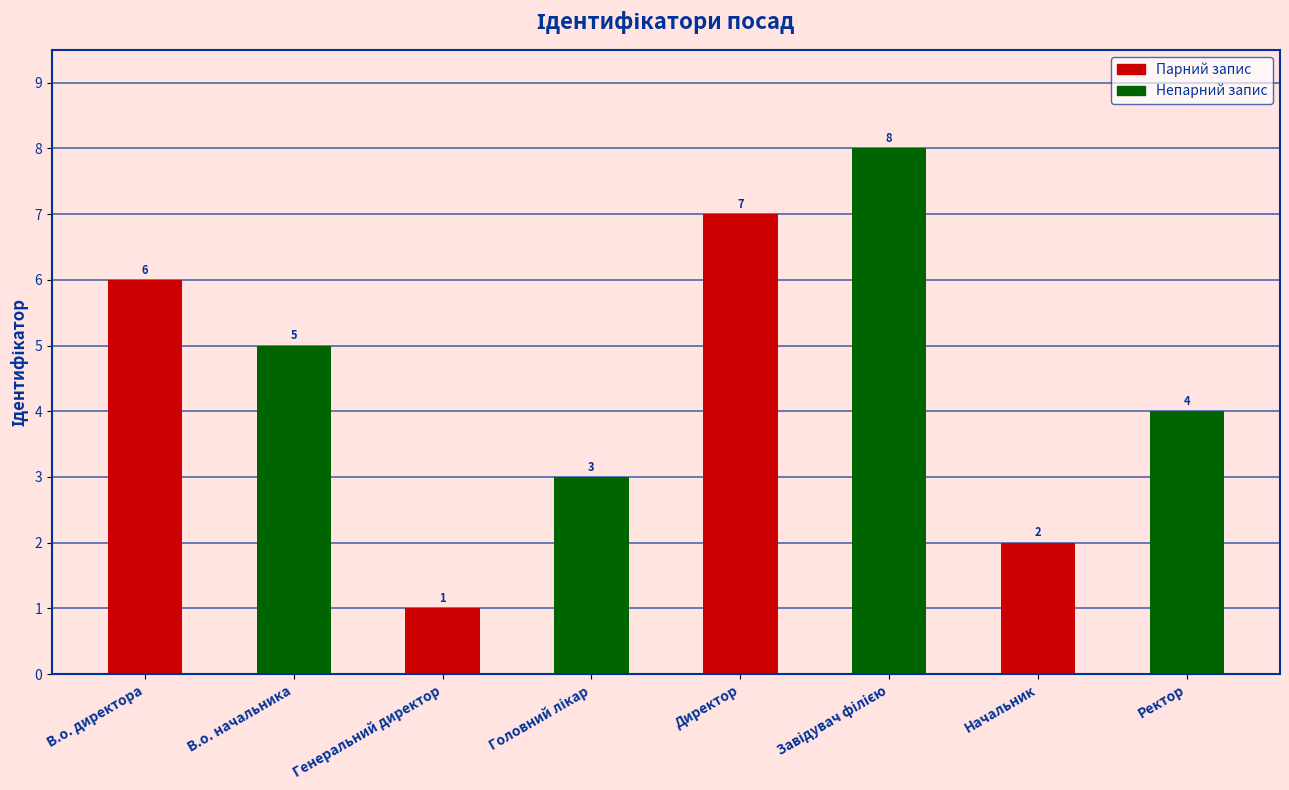

Which label corresponds to the smallest value in the chart?

Генеральний директор